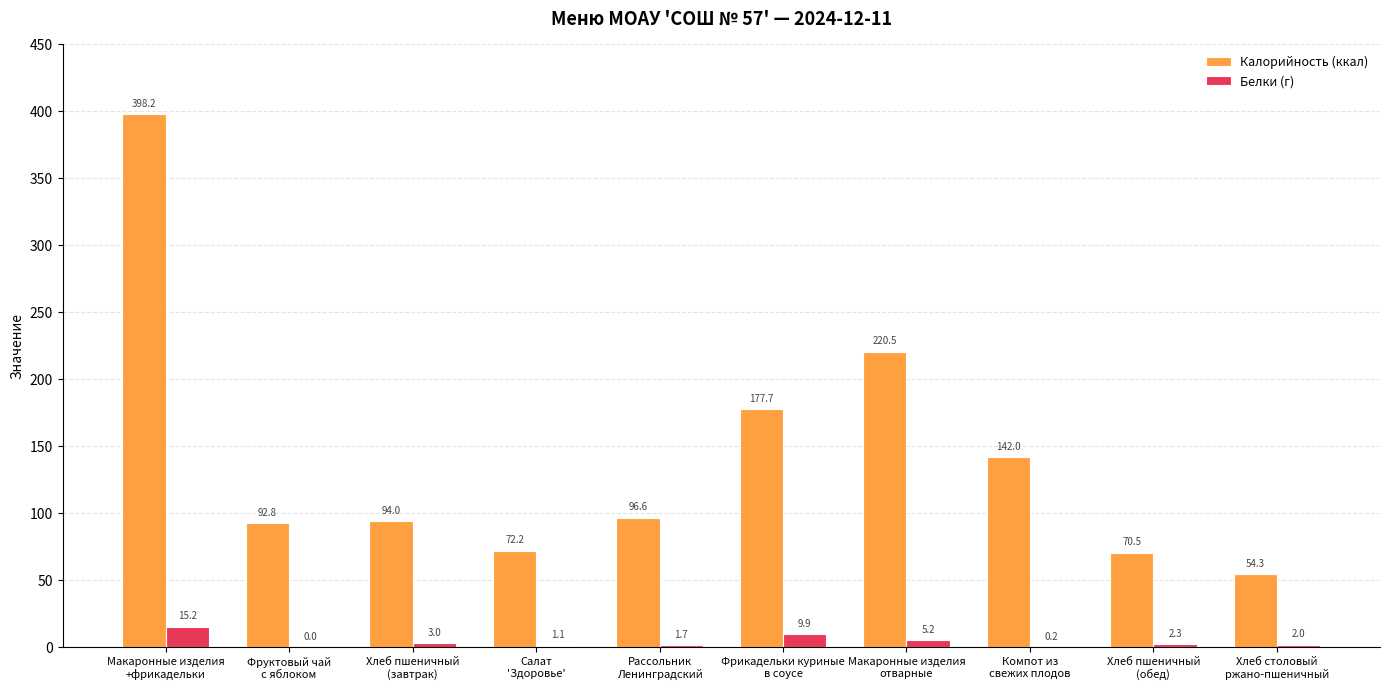

Which series has the widest spread of values?

Калорийность (ккал)